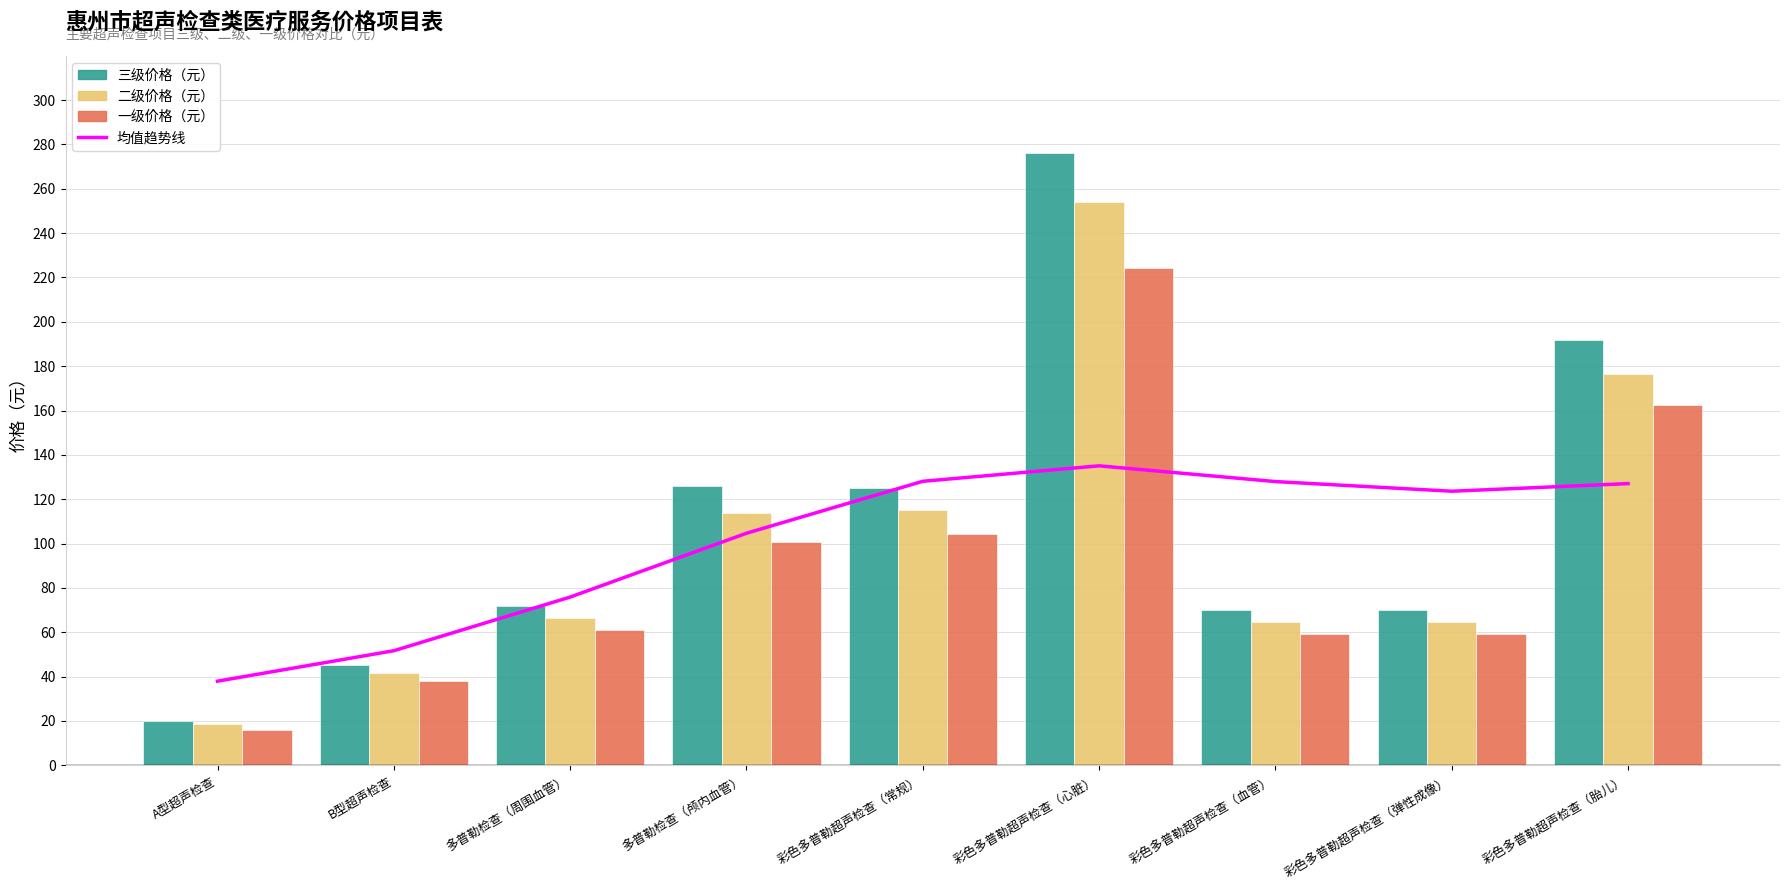

Rank the categories by 二级价格（元） value from lowest to highest.

A型超声检查, B型超声检查, 彩色多普勒超声检查（血管）, 彩色多普勒超声检查（弹性成像）, 多普勒检查（周围血管）, 多普勒检查（颅内血管）, 彩色多普勒超声检查（常规）, 彩色多普勒超声检查（胎儿）, 彩色多普勒超声检查（心脏）